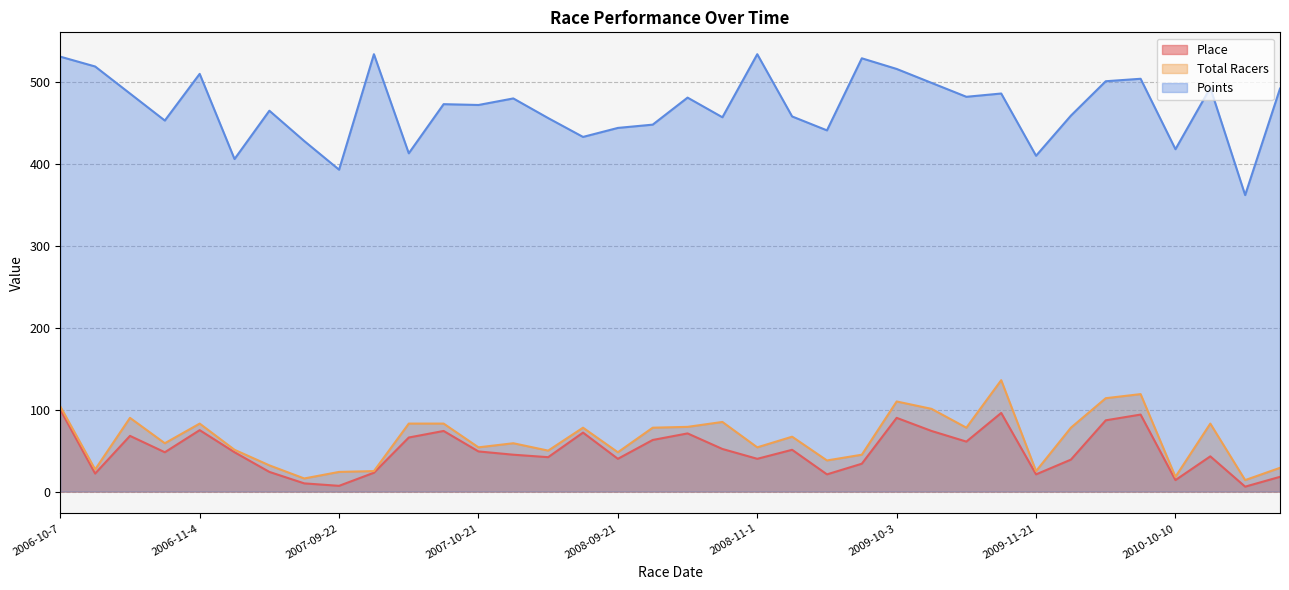

Reading right to left, list all the values displayed in this chart.

Place: 2010-11-20=18	2010-11-13=6	2010-10-31=43	2010-10-10=14	2010-10-4=94	2010-10-3=87	2010-09-12=39	2009-11-21=21	2009-11-8=96	2009-10-17=61	2009-10-4=74	2009-10-3=90	2008-11-23=34	2008-11-22=21	2008-11-16=51	2008-11-1=40	2008-10-19=52	2008-10-12=71	2008-10-11=63	2008-09-21=40	2007-11-17=72	2007-11-10=42	2007-11-3=45	2007-10-21=49	2007-10-14=74	2007-10-13=66	2007-10-6=23	2007-09-22=7	2006-12-2=10	2006-11-26=24	2006-11-12=48	2006-11-4=75	2006-10-29=48	2006-10-21=68	2006-10-15=22	2006-10-7=100
Total Racers: 2010-11-20=29	2010-11-13=14	2010-10-31=83	2010-10-10=18	2010-10-4=119	2010-10-3=114	2010-09-12=78	2009-11-21=25	2009-11-8=136	2009-10-17=78	2009-10-4=101	2009-10-3=110	2008-11-23=45	2008-11-22=38	2008-11-16=67	2008-11-1=54	2008-10-19=85	2008-10-12=79	2008-10-11=78	2008-09-21=48	2007-11-17=78	2007-11-10=50	2007-11-3=59	2007-10-21=54	2007-10-14=83	2007-10-13=83	2007-10-6=25	2007-09-22=24	2006-12-2=16	2006-11-26=32	2006-11-12=51	2006-11-4=83	2006-10-29=59	2006-10-21=90	2006-10-15=27	2006-10-7=104
Points: 2010-11-20=492	2010-11-13=362	2010-10-31=493	2010-10-10=418	2010-10-4=504	2010-10-3=501	2010-09-12=459	2009-11-21=410	2009-11-8=486	2009-10-17=482	2009-10-4=499	2009-10-3=516	2008-11-23=529	2008-11-22=441	2008-11-16=458	2008-11-1=534	2008-10-19=457	2008-10-12=481	2008-10-11=448	2008-09-21=444	2007-11-17=433	2007-11-10=456	2007-11-3=480	2007-10-21=472	2007-10-14=473	2007-10-13=413	2007-10-6=534	2007-09-22=393	2006-12-2=428	2006-11-26=465	2006-11-12=406	2006-11-4=510	2006-10-29=453	2006-10-21=486	2006-10-15=519	2006-10-7=531